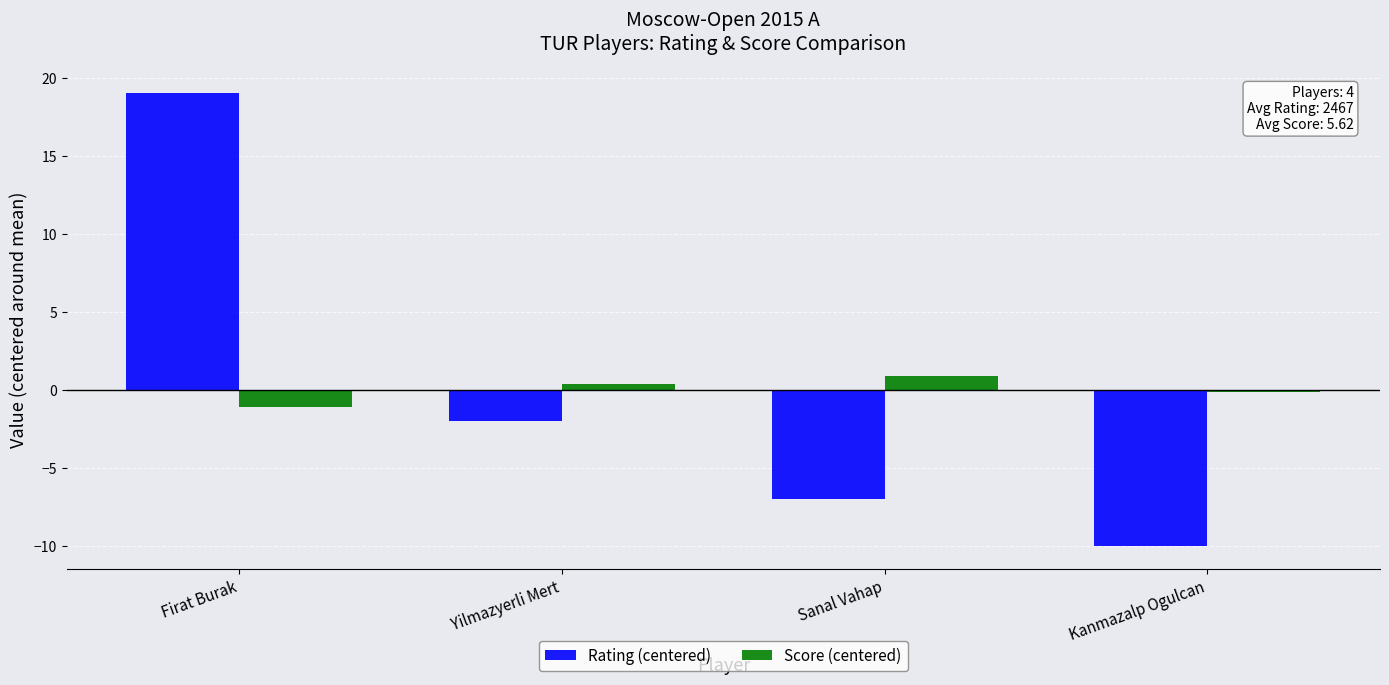

What is the sum of the Rating (centered) values at Kanmazalp Ogulcan and Sanal Vahap?

-17.0